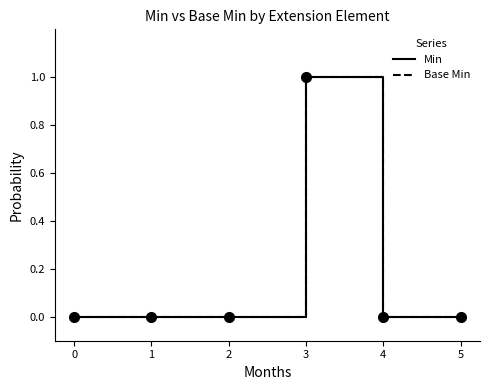

Is this an area chart (filled region under the line)?

No